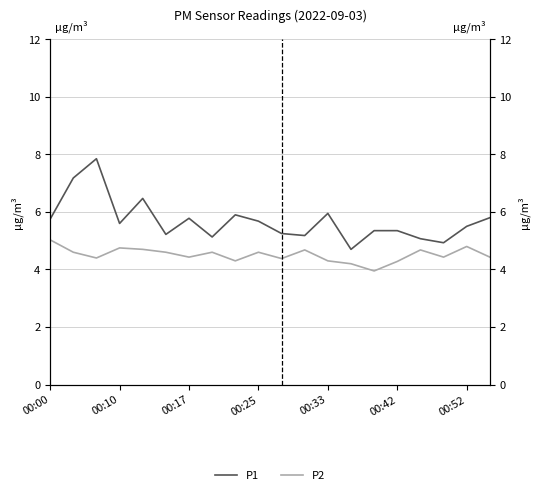

Is the value of P2 at 00:25 greater than the value of P1 at 14?

No